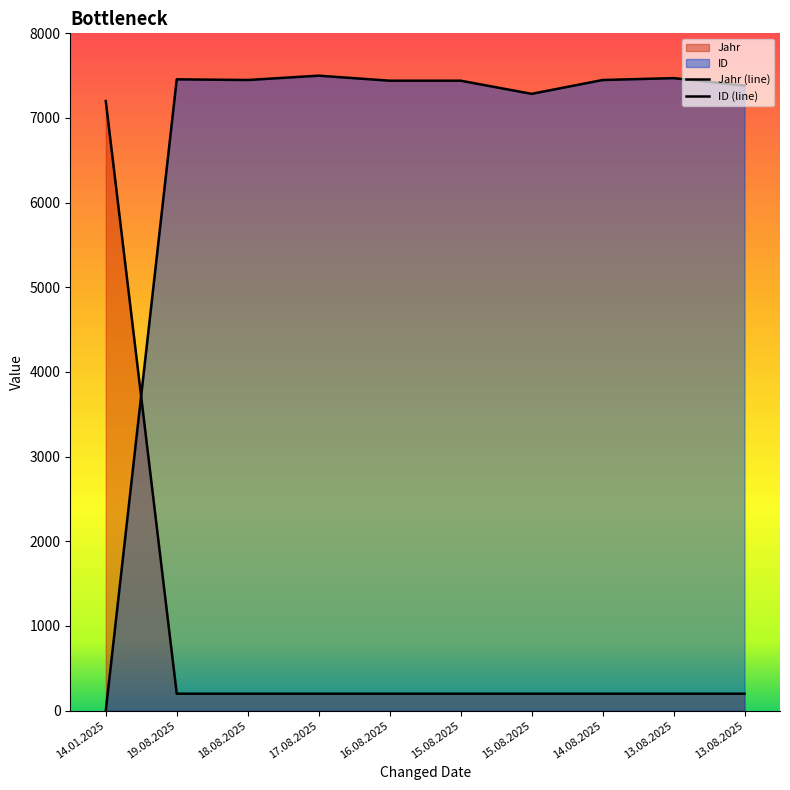

Rank the categories by Jahr value from highest to lowest.

14.01.2025, 19.08.2025, 18.08.2025, 17.08.2025, 16.08.2025, 15.08.2025, 15.08.2025, 14.08.2025, 13.08.2025, 13.08.2025